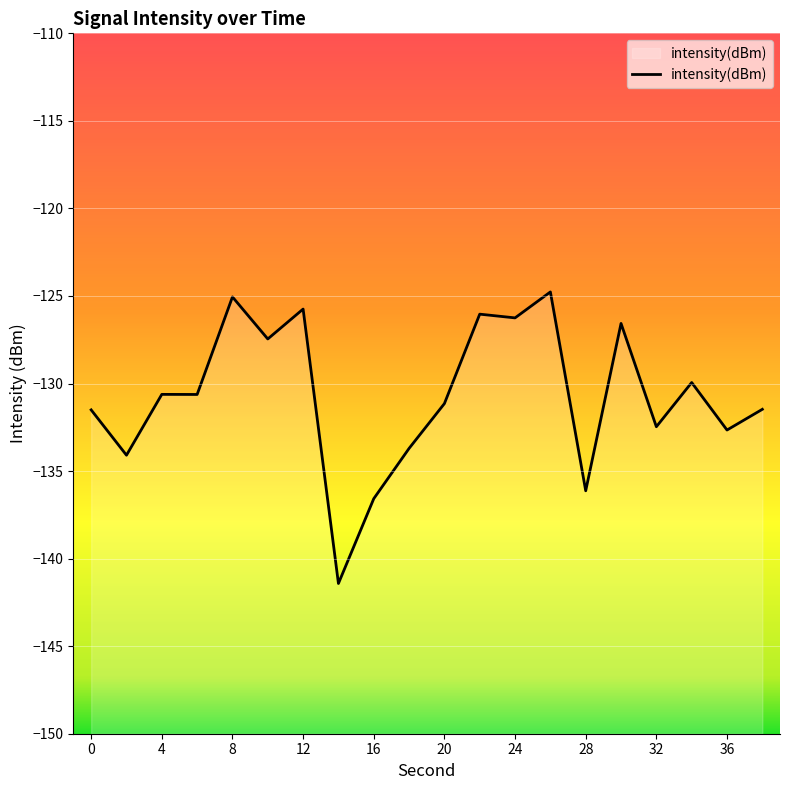

Reading left to right, what are all the values shown in this chart?

0=-131.5	2=-134.1	4=-130.6	6=-130.6	8=-125.1	10=-127.5	12=-125.7	14=-141.4	16=-136.6	18=-133.7	20=-131.1	22=-126.0	24=-126.3	26=-124.8	28=-136.1	30=-126.6	32=-132.5	34=-129.9	36=-132.7	38=-131.5